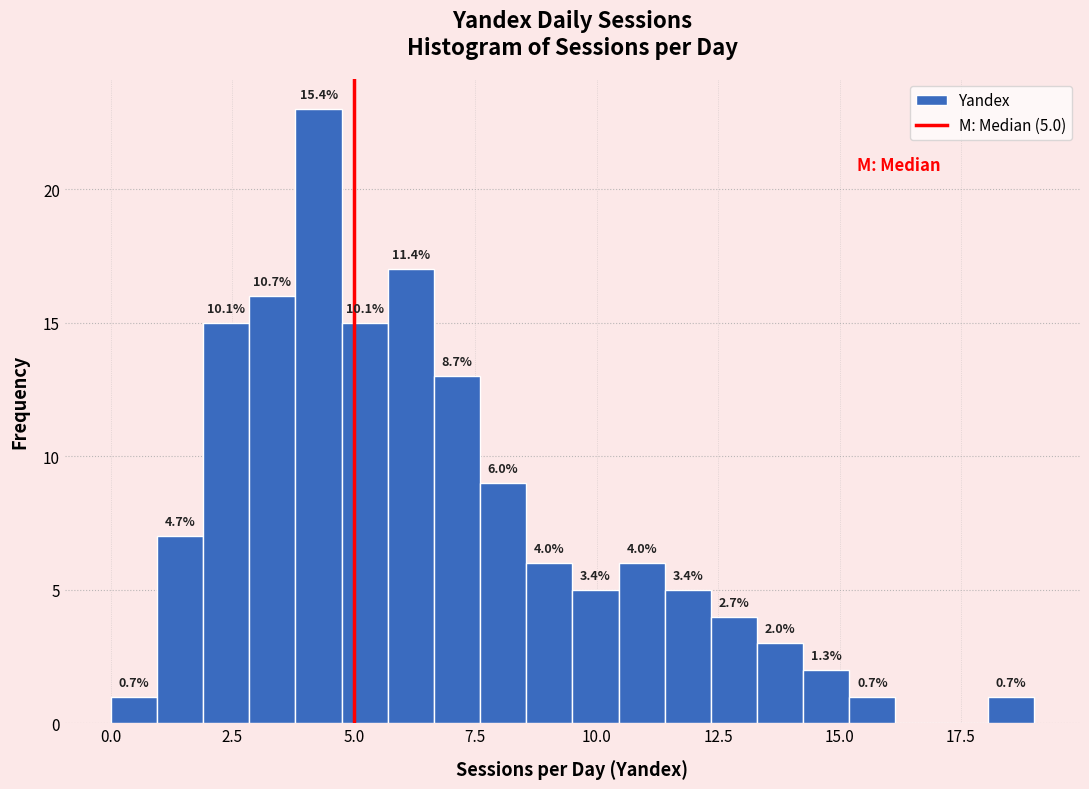

Read against the x-axis, roughly where is the centre of the tallest bar?

4.5